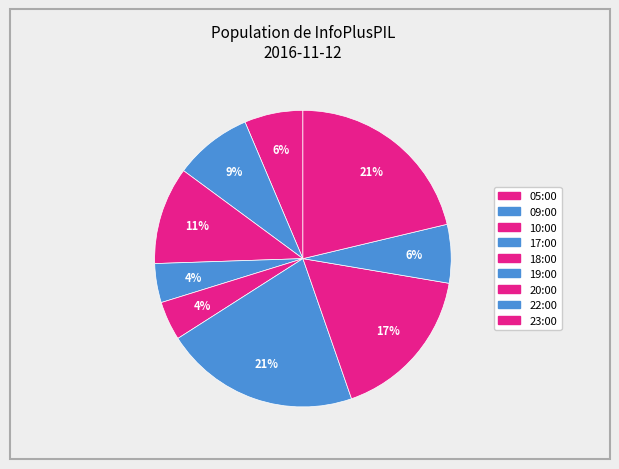

Count the number of slices in the pie.

9